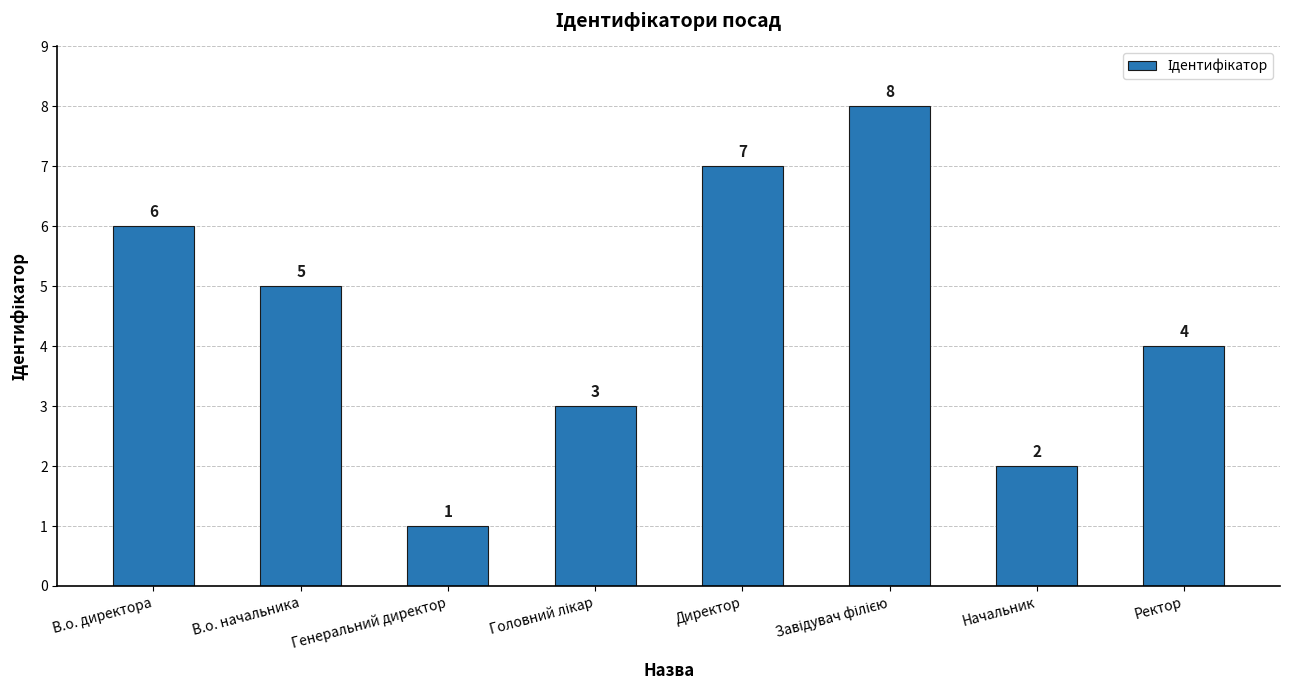

Reading left to right, what are all the values shown in this chart?

6	5	1	3	7	8	2	4